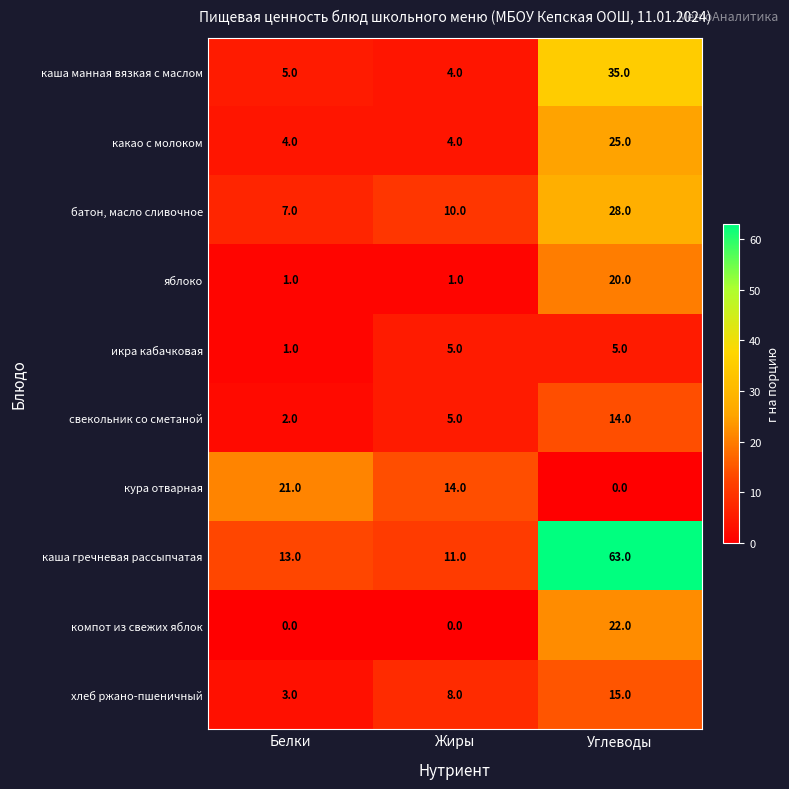

Reading left to right, extract all data points from this chart.

каша манная вязкая с маслом: Белки=5	Жиры=4	Углеводы=35
какао с молоком: Белки=4	Жиры=4	Углеводы=25
батон, масло сливочное: Белки=7	Жиры=10	Углеводы=28
яблоко: Белки=1	Жиры=1	Углеводы=20
икра кабачковая: Белки=1	Жиры=5	Углеводы=5
свекольник со сметаной: Белки=2	Жиры=5	Углеводы=14
кура отварная: Белки=21	Жиры=14	Углеводы=0
каша гречневая рассыпчатая: Белки=13	Жиры=11	Углеводы=63
компот из свежих яблок: Белки=0	Жиры=0	Углеводы=22
хлеб ржано-пшеничный: Белки=3	Жиры=8	Углеводы=15